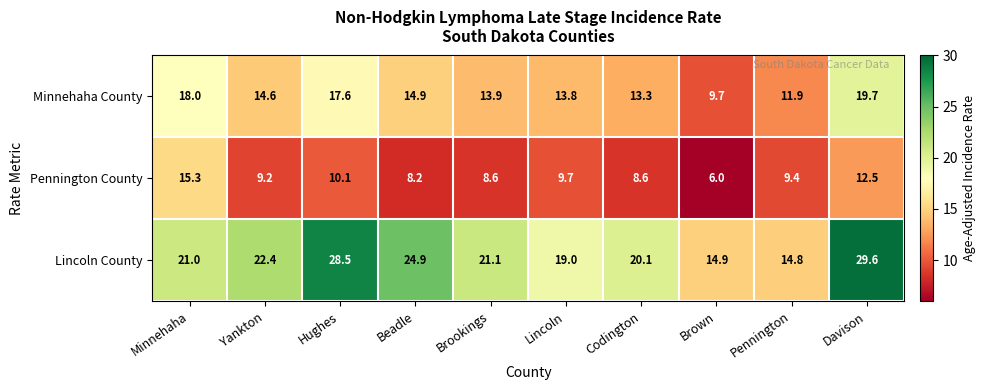

Which series has the largest total across all categories?

Lincoln County